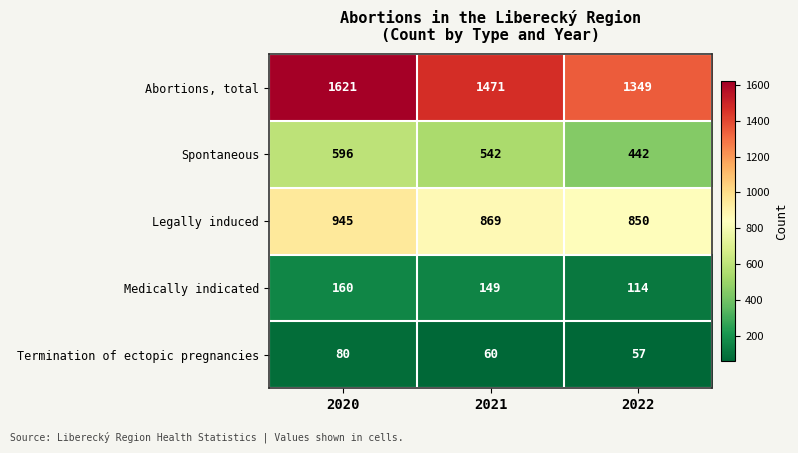

What is the sum of the Spontaneous values at 2020 and 2021?

1138